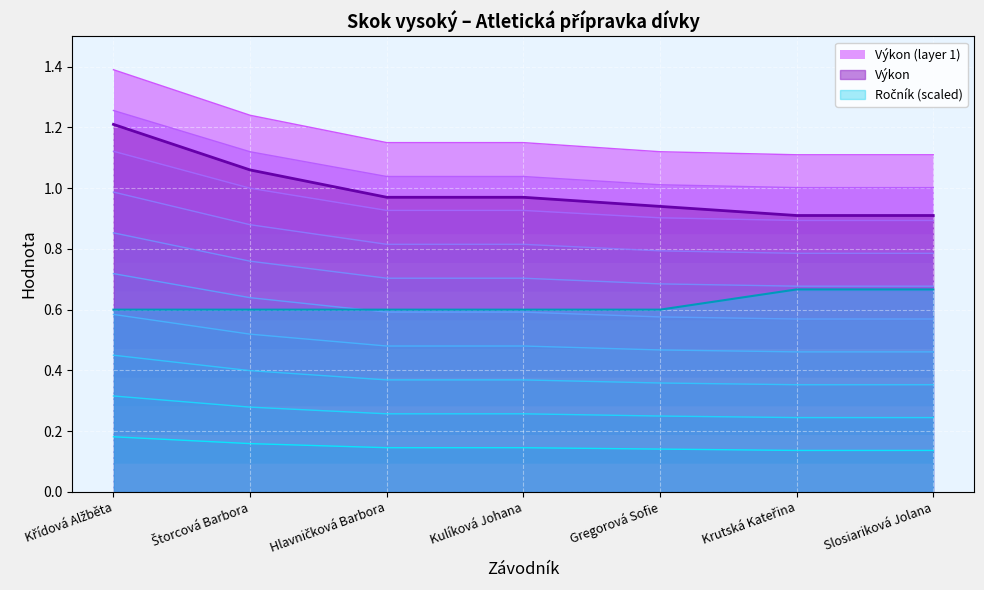

What is the sum of all Ročník values?

4.3